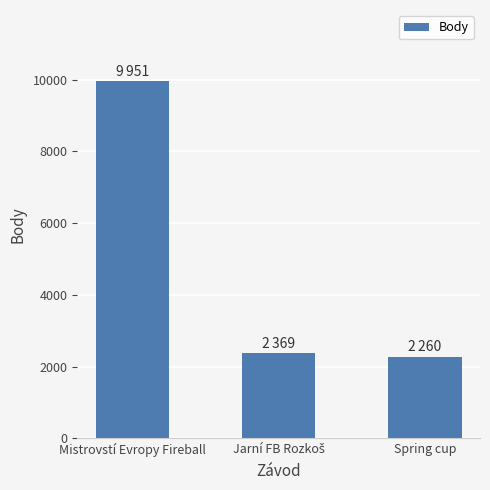

What is the change in value from Mistrovstí Evropy Fireball to Spring cup?

-7691